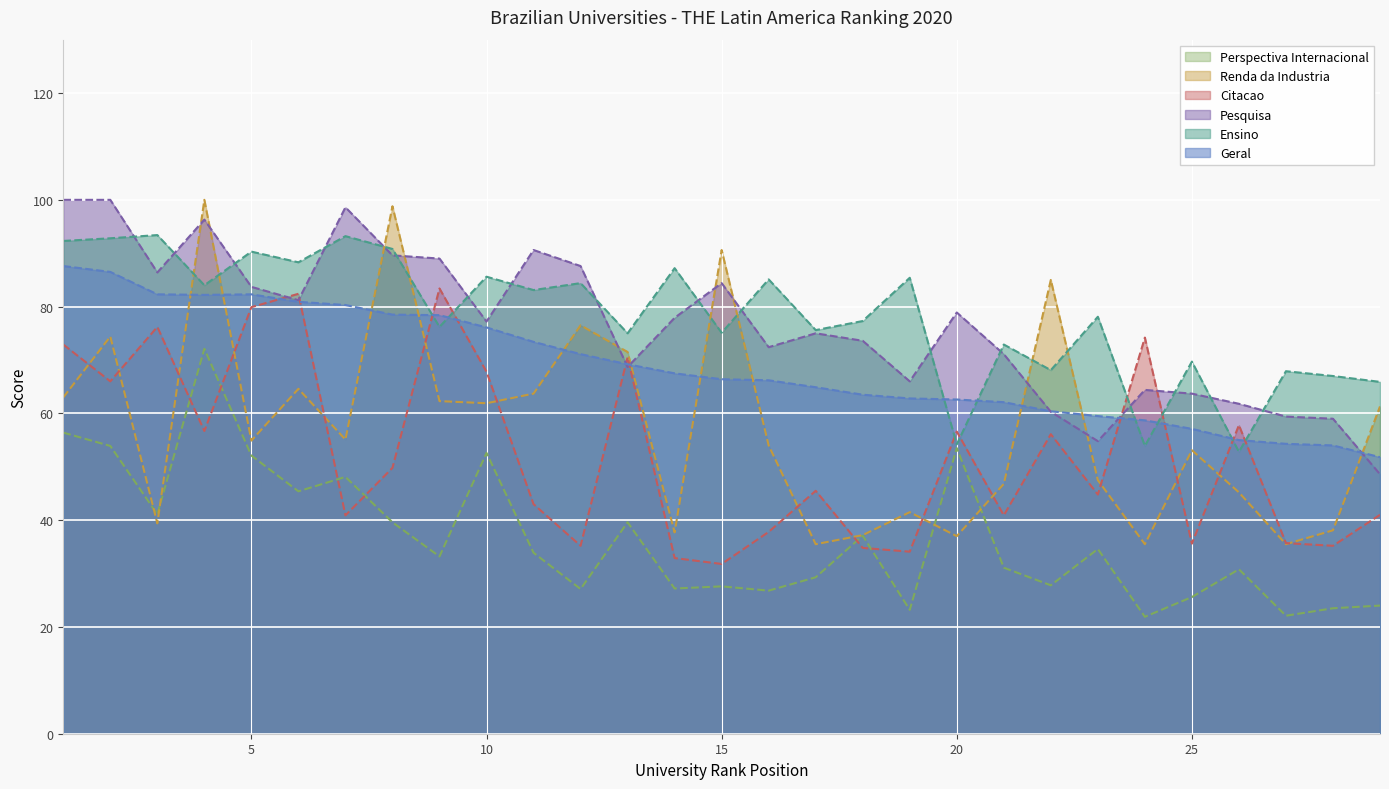

How many values in the Pesquisa series are below 77?

14